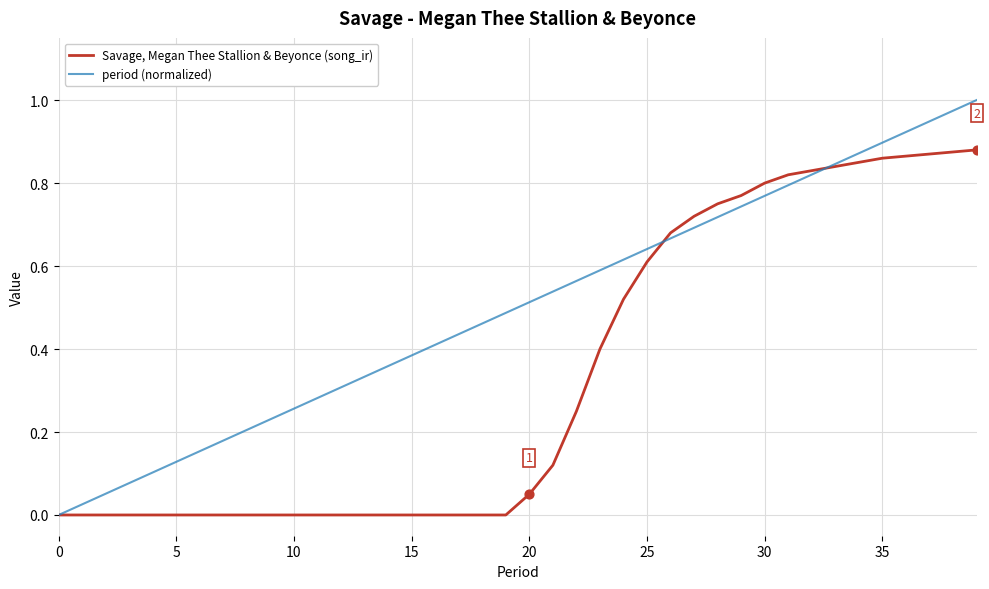

Which series has the widest spread of values?

period (normalized)